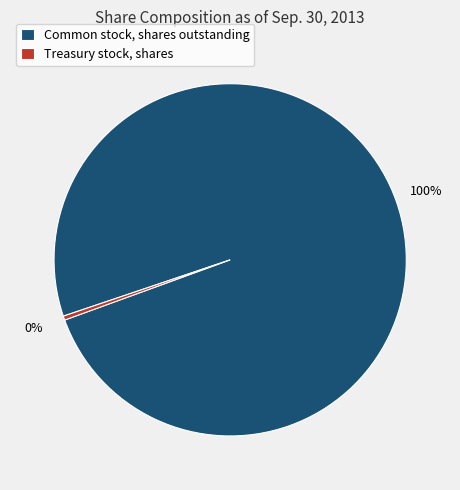

Do Treasury stock, shares and Common stock, shares outstanding together represent more than half of the pie?

Yes